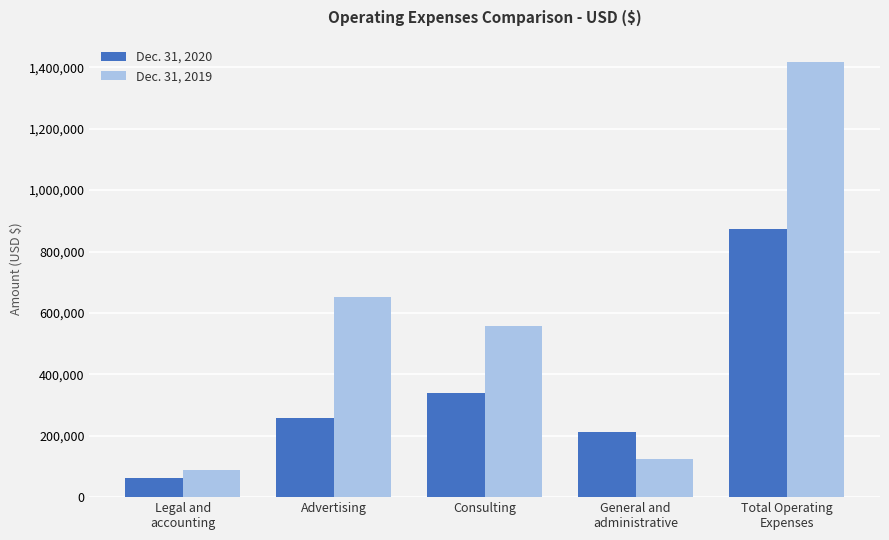

Reading left to right, what are all the values shown in this chart?

Dec. 31, 2020: 63228	258292	339508	212896	873924
Dec. 31, 2019: 88752	650648	556478	123023	1418901